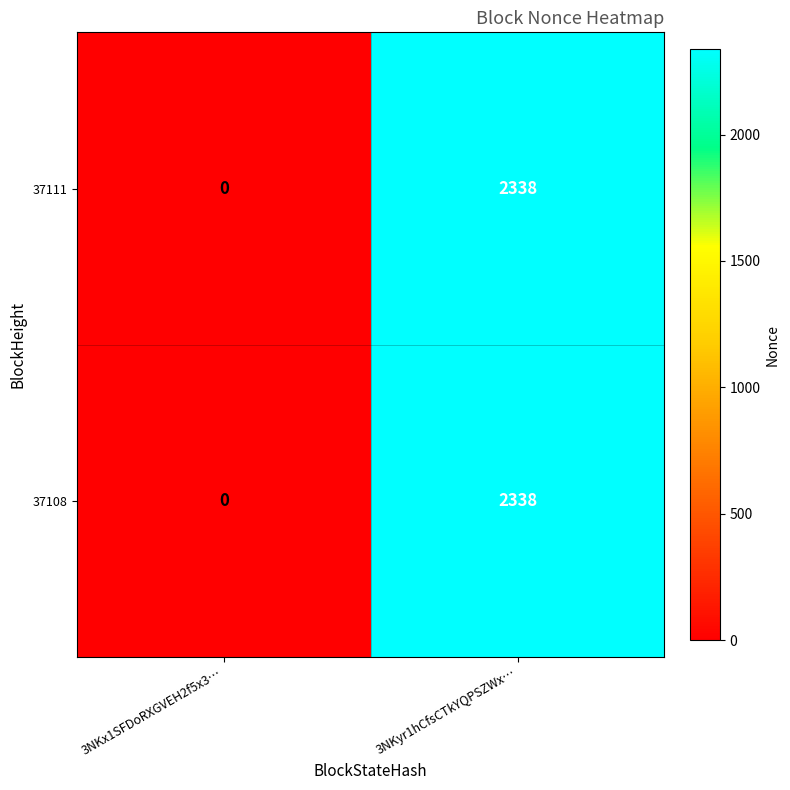

At which category is the sum across all series the highest?

3NKyr1hCfsCTkYQPSZWx…